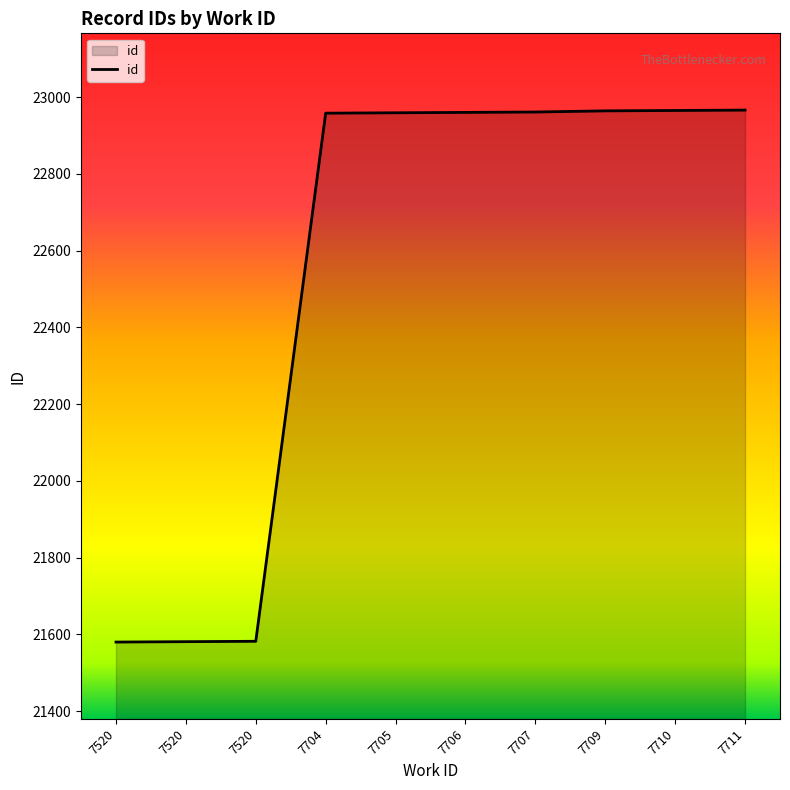

How many lines are shown in the chart?

1